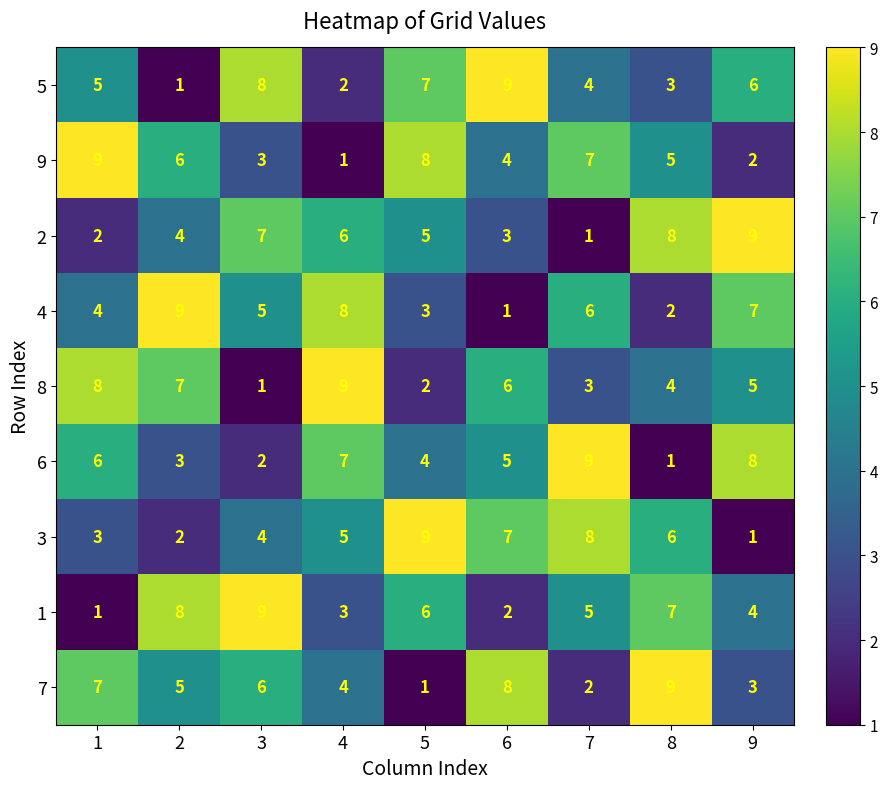

List the labels in order of 6 value, smallest first.

8, 3, 2, 5, 6, 1, 4, 9, 7